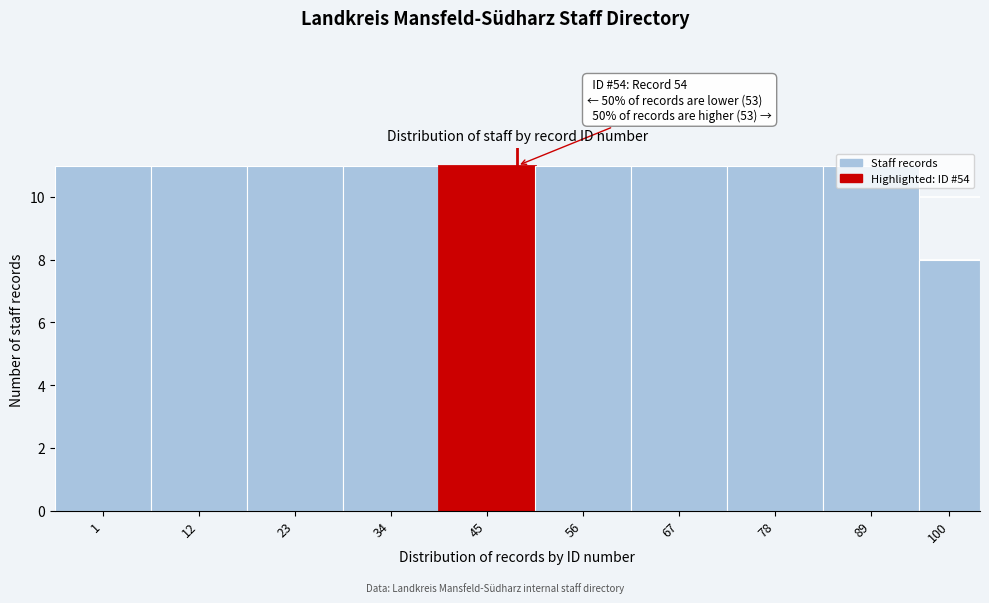

Is it true that the value at 78 is 11?

True